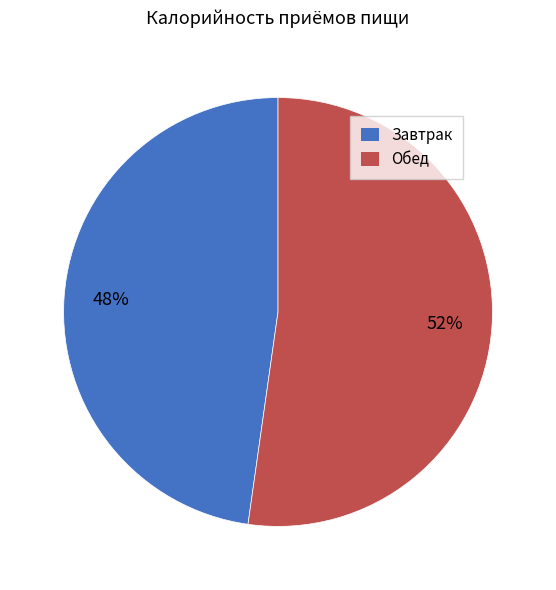

To the nearest percent, what is the difference between the largest and smallest slice percentages?

4%